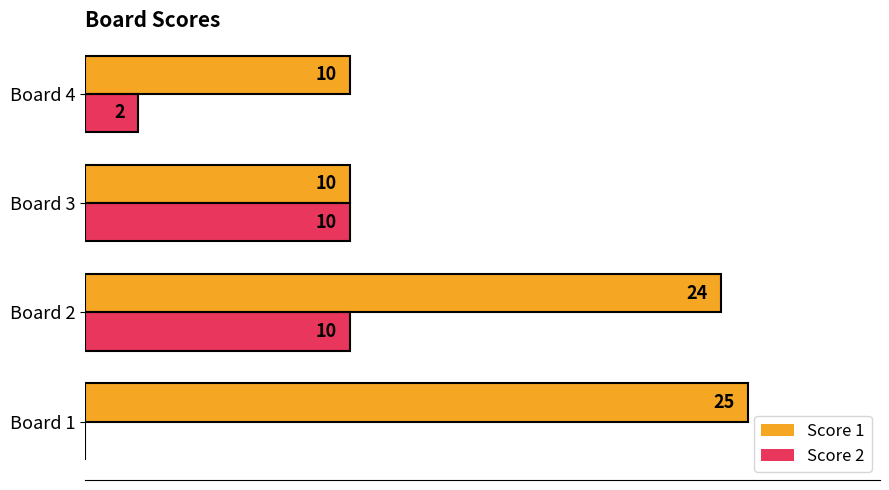

Is the value of Score 2 at Board 3 greater than the value of Score 1 at Board 2?

No